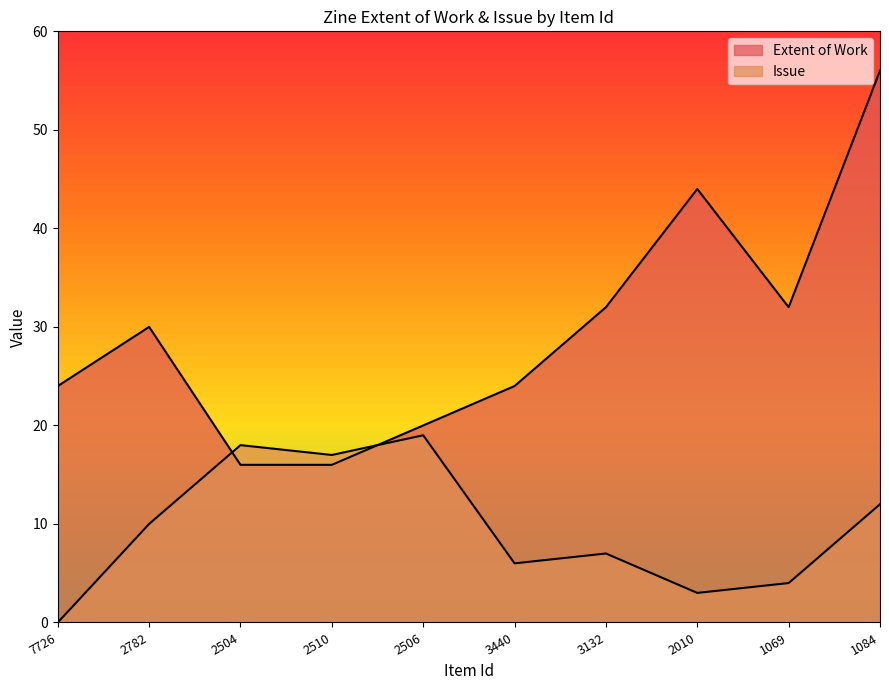

Reading left to right, list all the values displayed in this chart.

Extent of Work: 7726=24	2782=30	2504=16	2510=16	2506=20	3440=24	3132=32	2010=44	1069=32	1084=56
Issue: 7726=0	2782=10	2504=18	2510=17	2506=19	3440=6	3132=7	2010=3	1069=4	1084=12